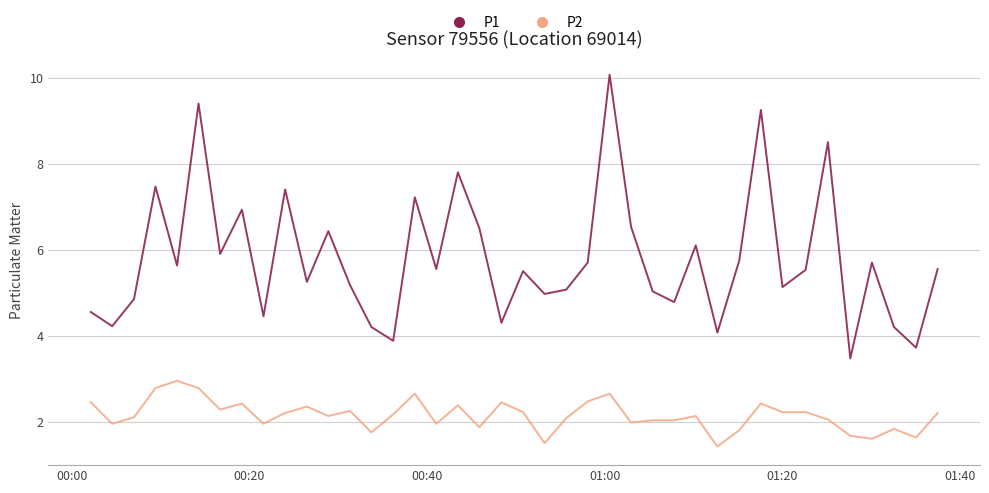

What is the difference between the second highest and second lowest values in the P1 series?

5.7